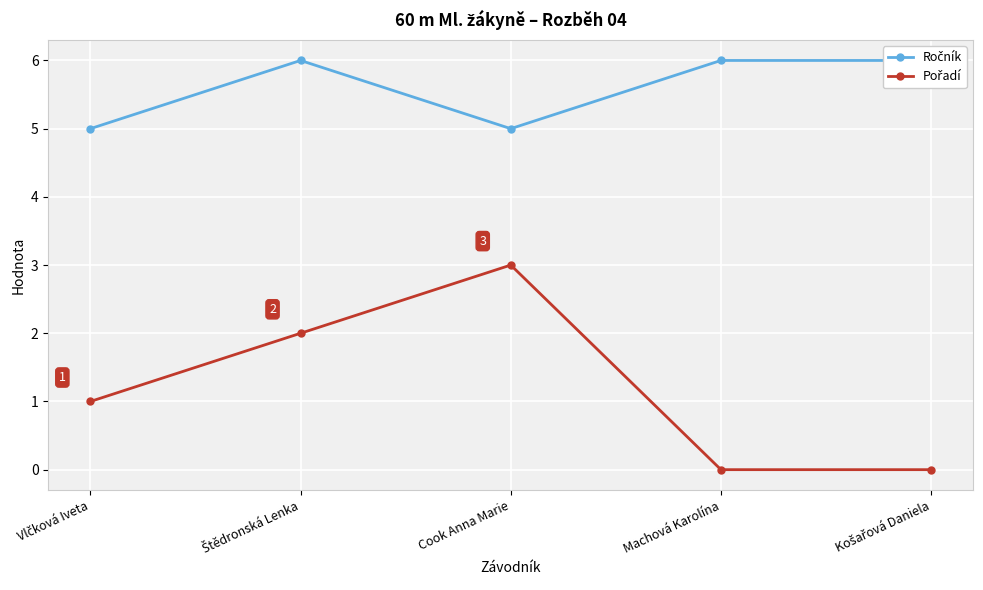

What is the approximate value of Pořadí at Cook Anna Marie?

3